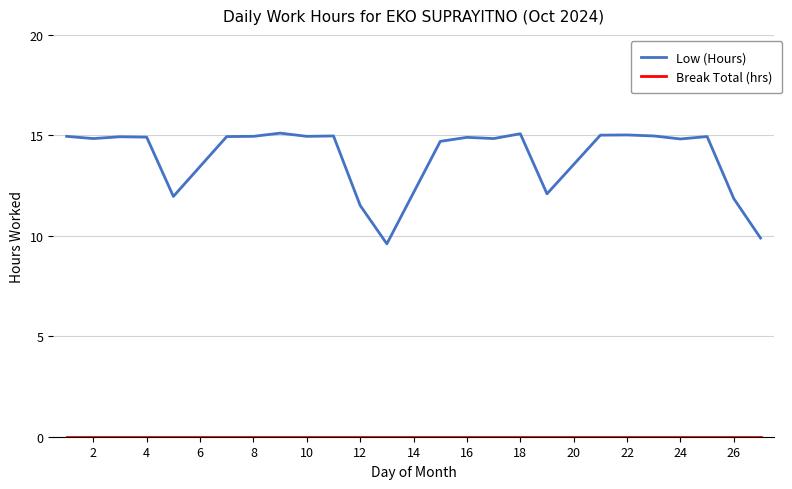

Which series has the widest spread of values?

Low (Hours)